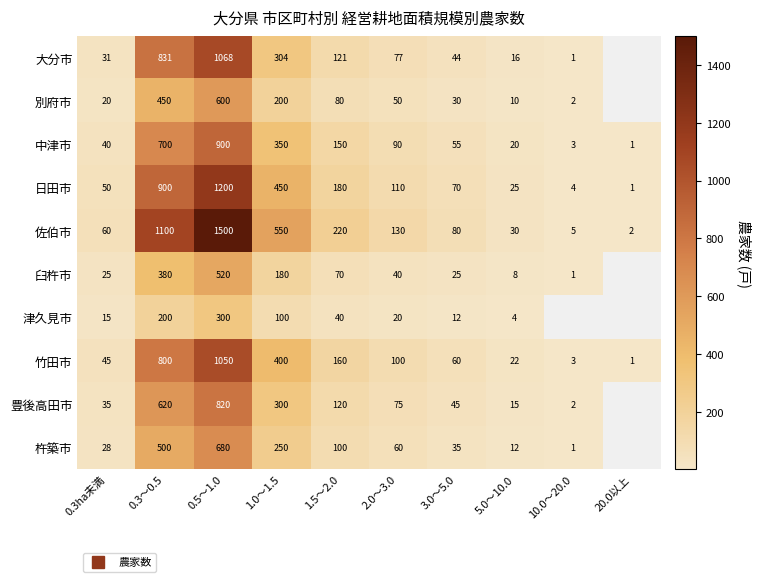

At how many categories does at least one series exceed 113?

5